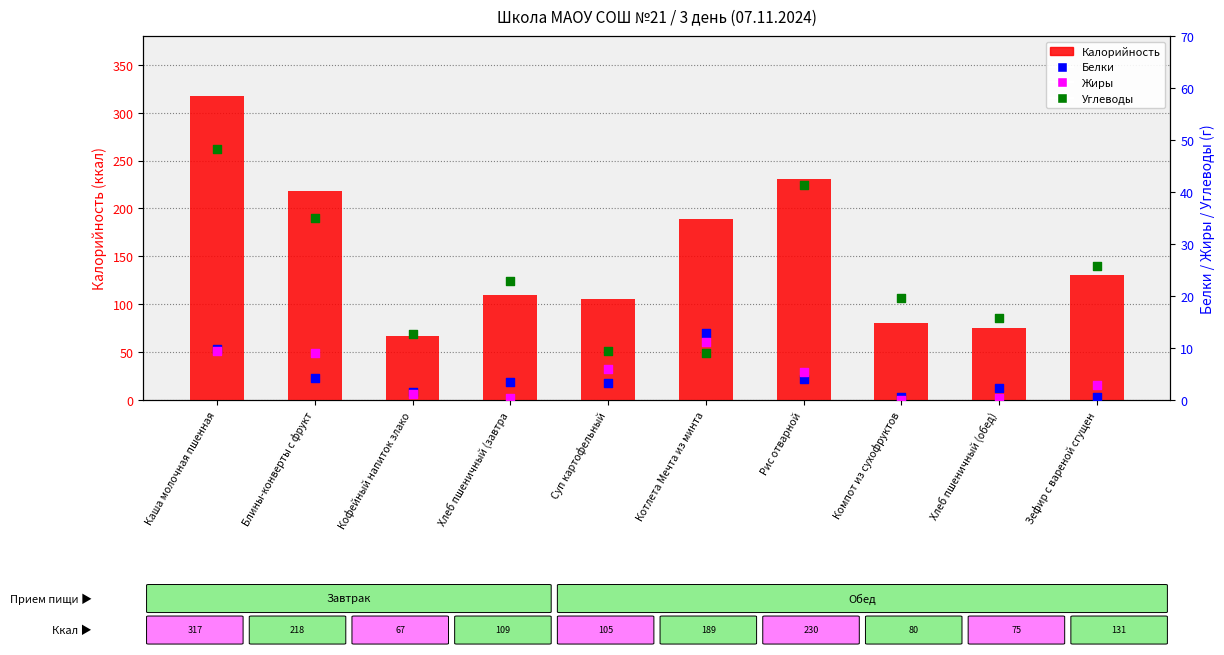

Which series has the largest total across all categories?

Калорийность